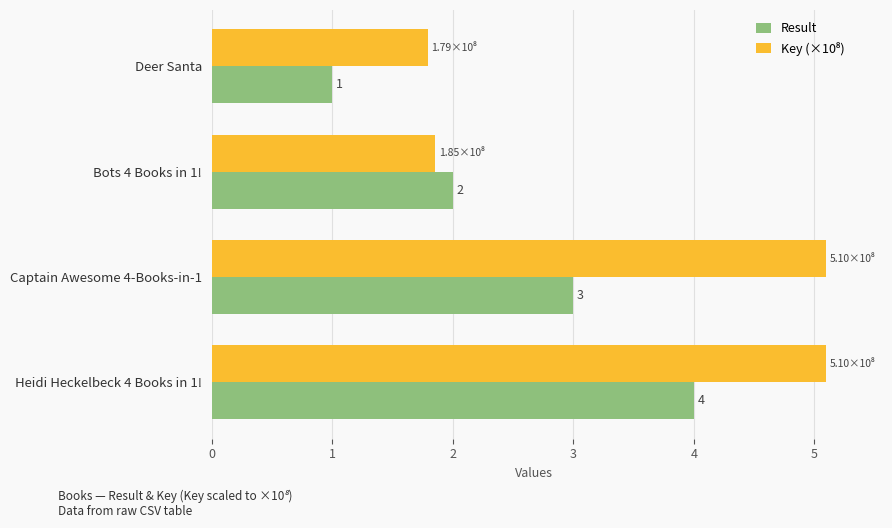

What is the difference between the maximum and minimum values in the Result series?

3.0